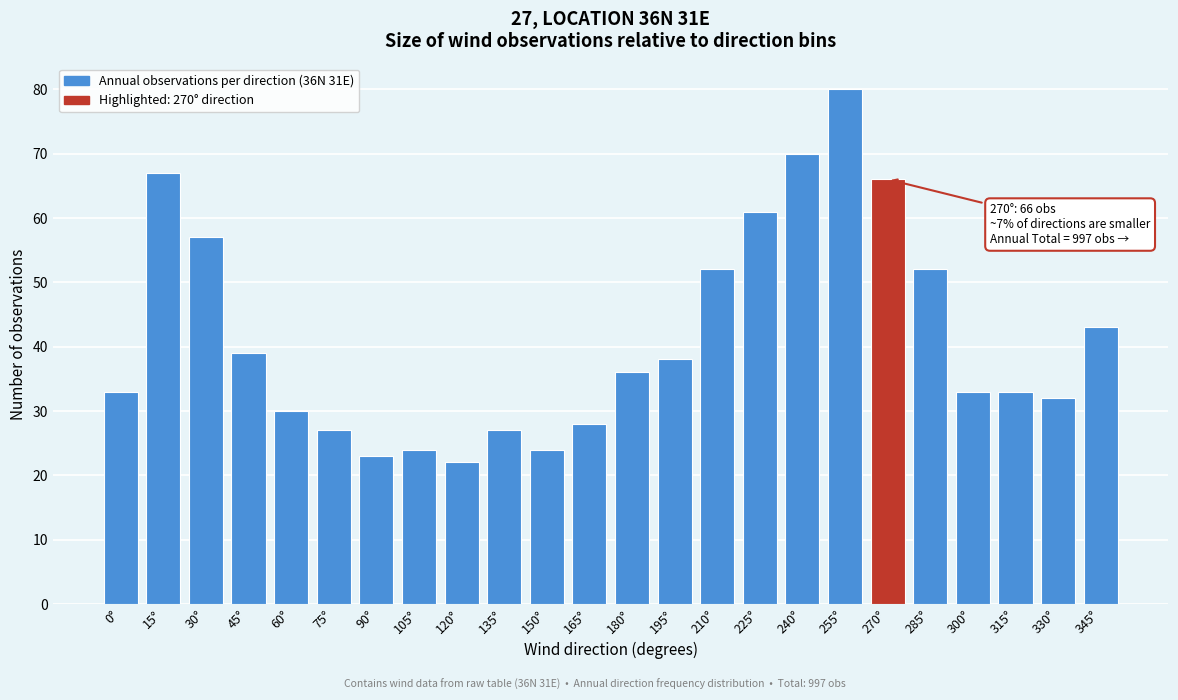

Reading left to right, list all the values displayed in this chart.

0°=33	15°=67	30°=57	45°=39	60°=30	75°=27	90°=23	105°=24	120°=22	135°=27	150°=24	165°=28	180°=36	195°=38	210°=52	225°=61	240°=70	255°=80	270°=66	285°=52	300°=33	315°=33	330°=32	345°=43